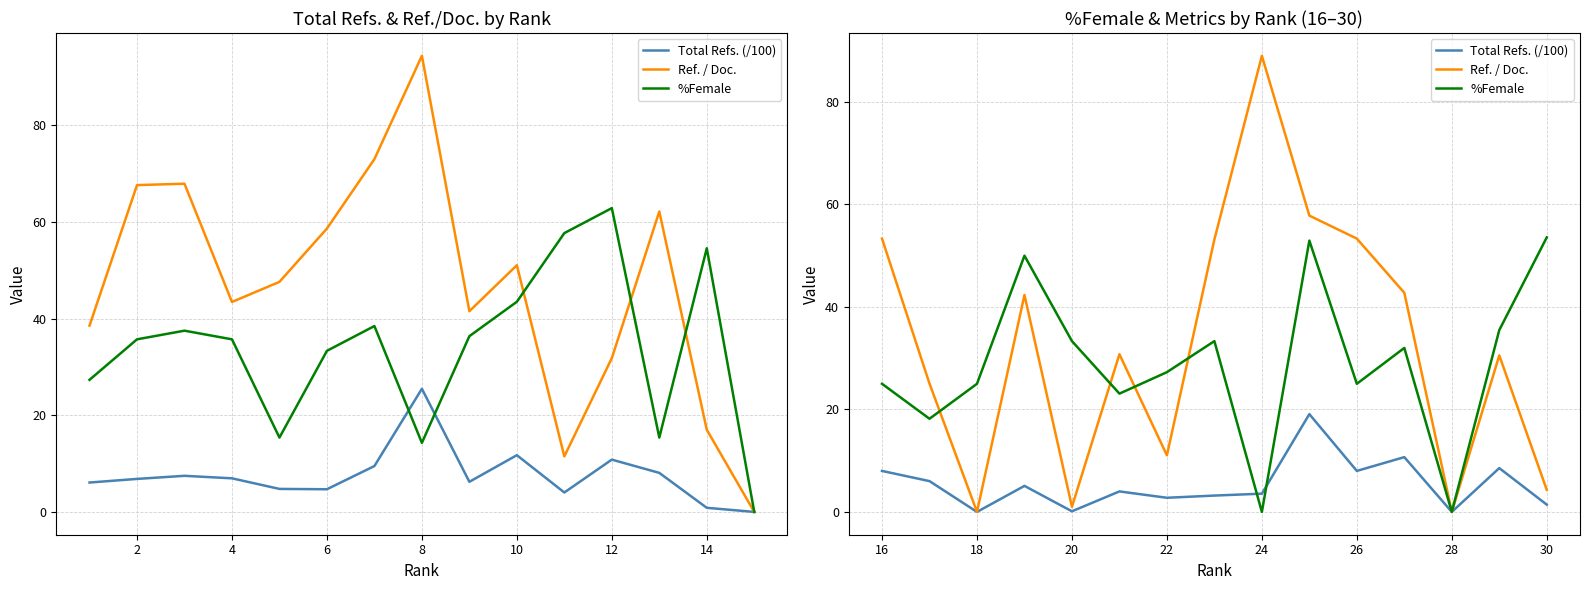

At how many categories does at least one series exceed 46?

7